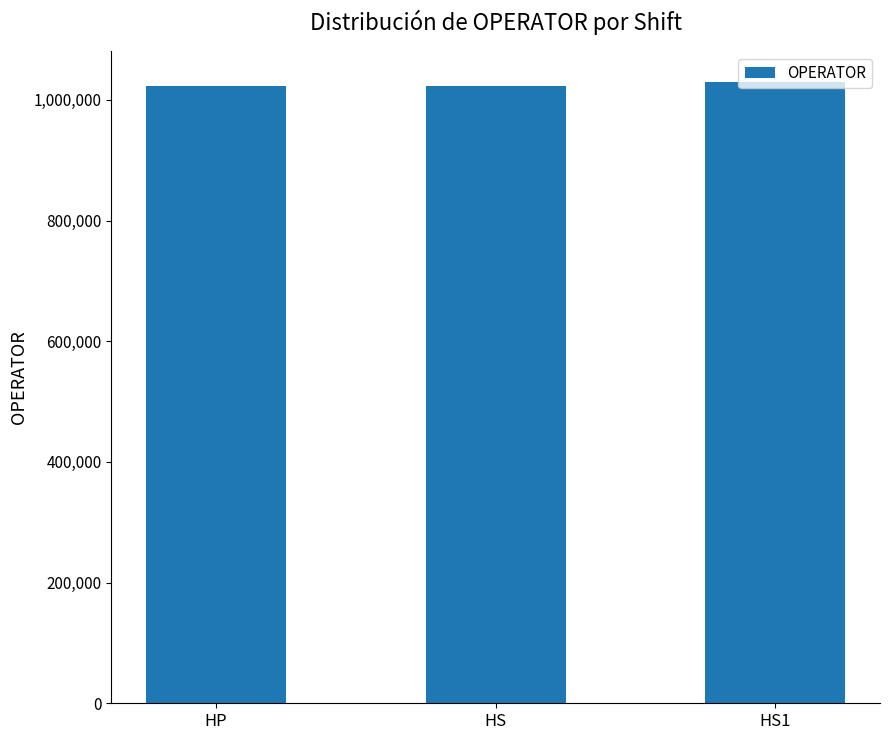

Approximately how many times larger is the value at HS compared to HP?

1.0